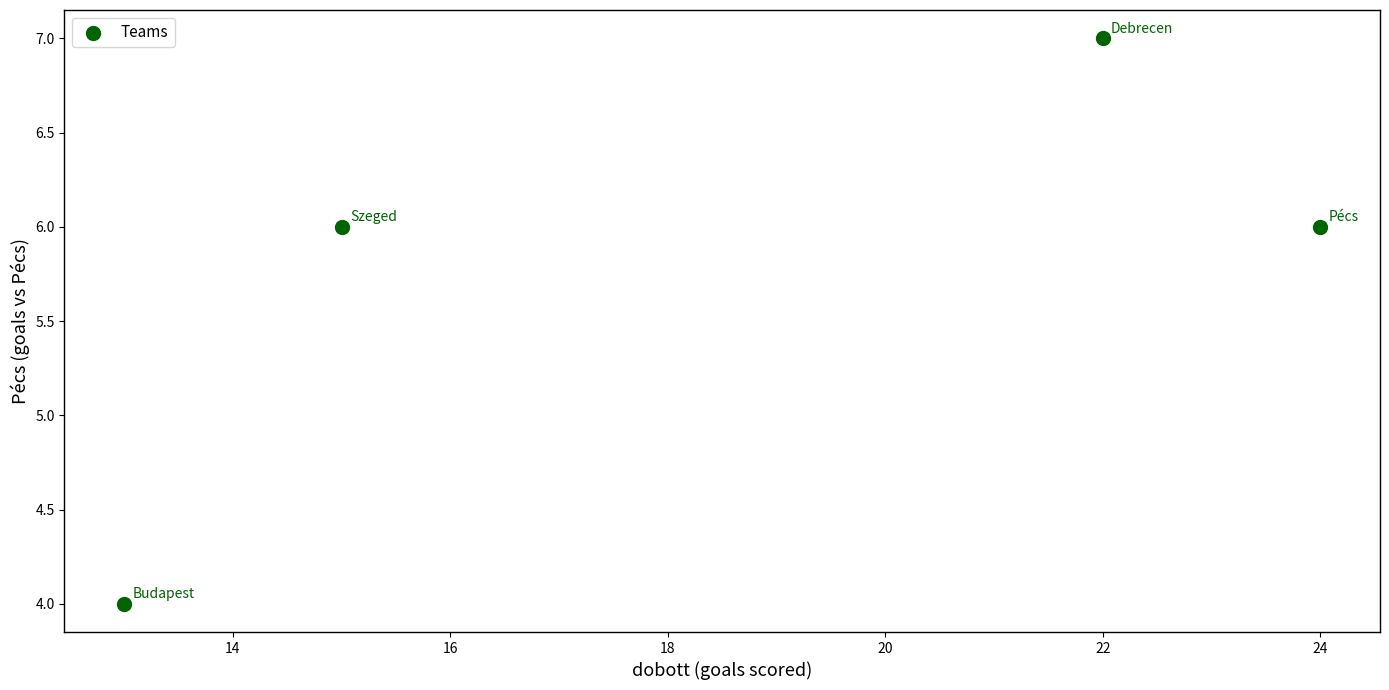

What is the range of Y values (max minus min)?

3